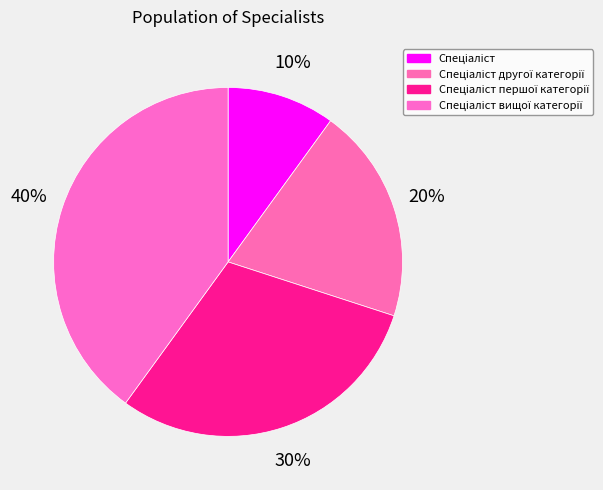

Rank the categories by value from highest to lowest.

Спеціаліст вищої категорії, Спеціаліст першої категорії, Спеціаліст другої категорії, Спеціаліст